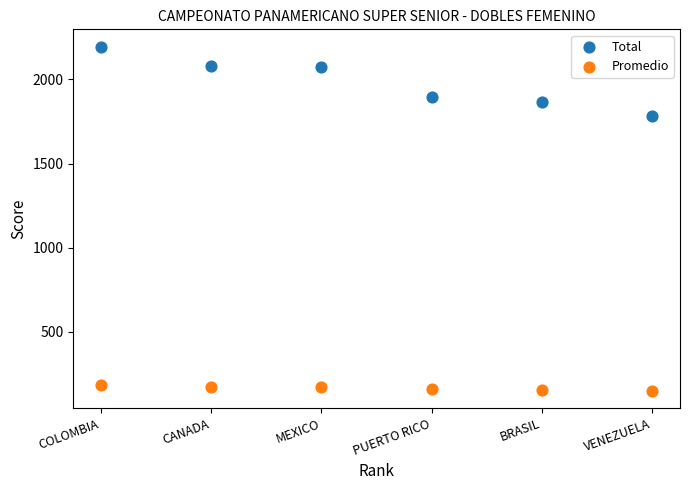

Which series has the widest spread of Y values?

Total